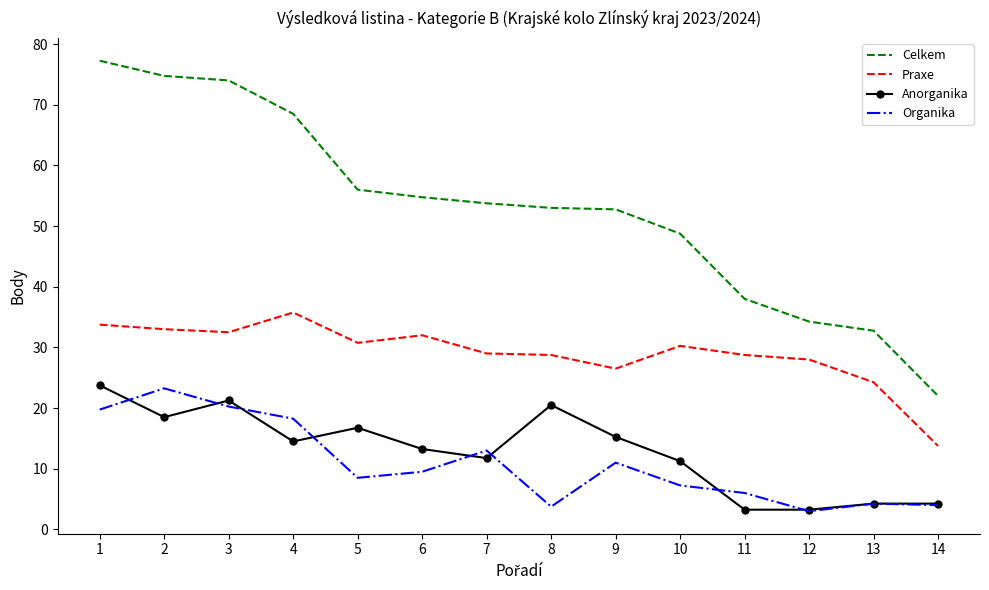

Which series has the widest spread of values?

Celkem